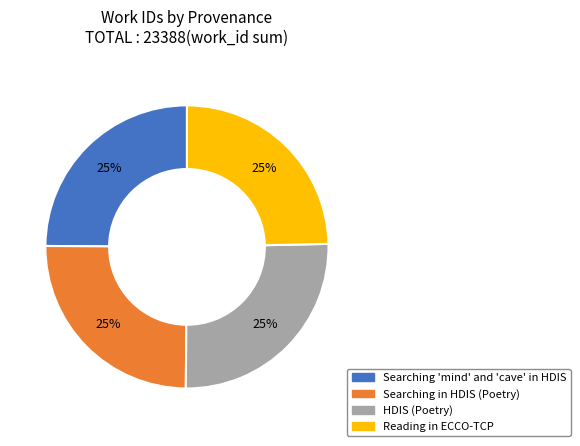

To the nearest percent, what is the average slice percentage?

25%